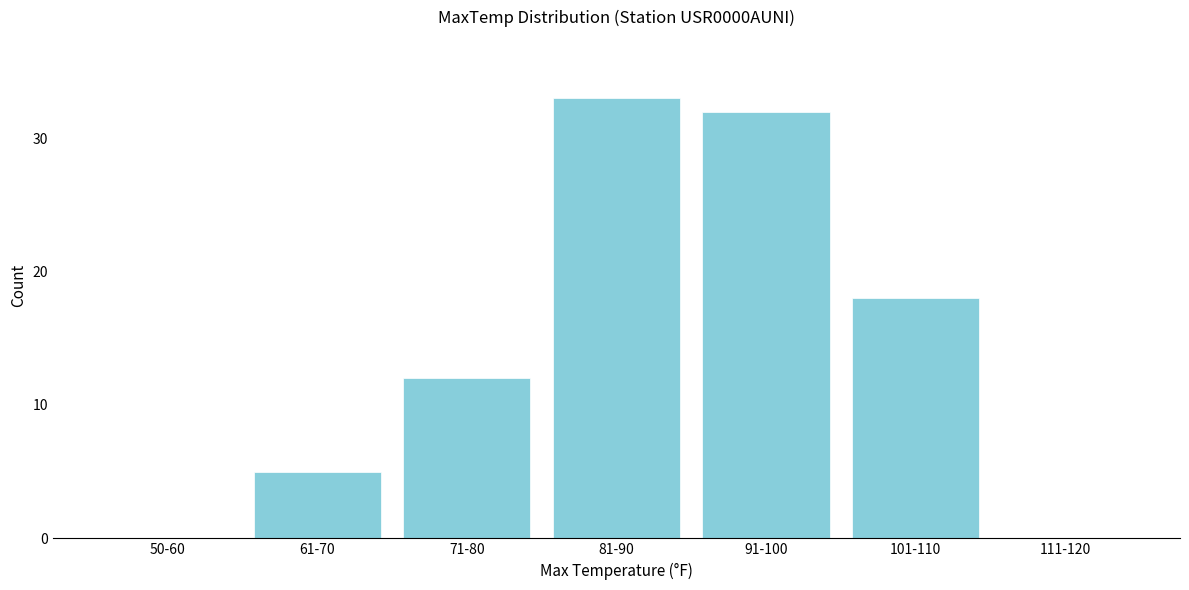

Reading left to right, extract all data points from this chart.

50-60=0	61-70=5	71-80=12	81-90=33	91-100=32	101-110=18	111-120=0